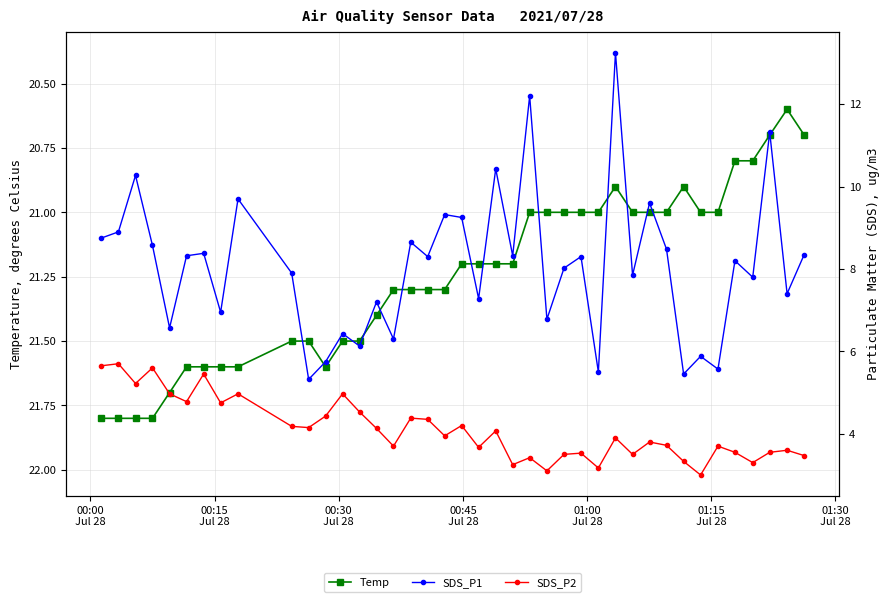

What is the value of the Temp point at the 29th from the left?

20.9